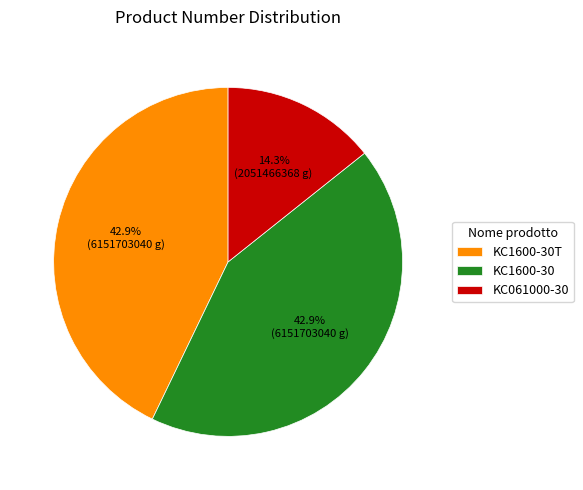

Combined, do KC1600-30T and KC061000-30 account for over 50%?

Yes